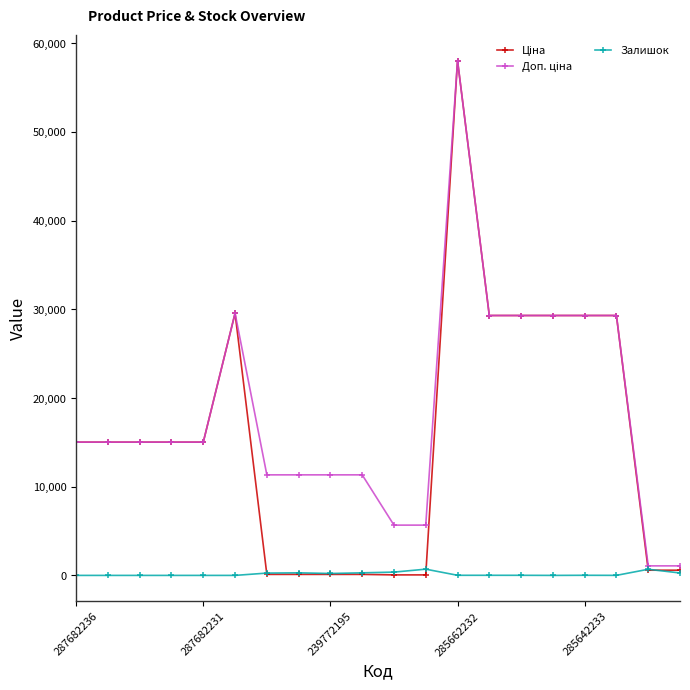

At how many categories does at least one series exceed 16020?

7